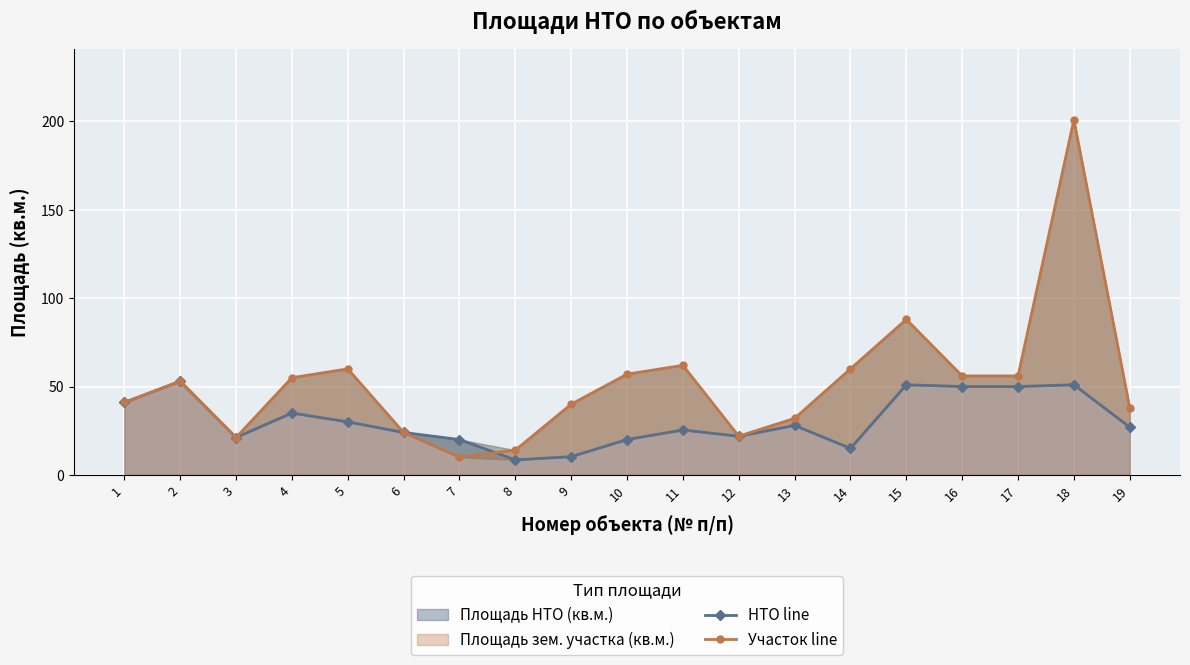

What is the value of the НТО line point at the 3rd from the left?

21.1